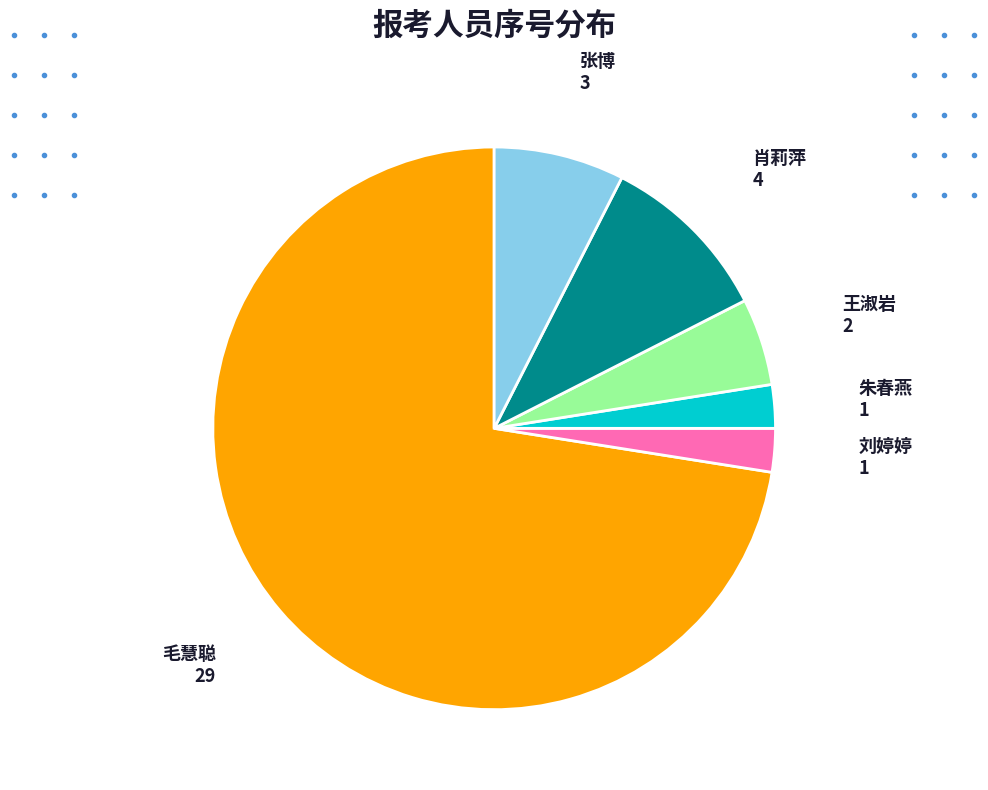

Is there any slice that represents more than half of the pie?

Yes